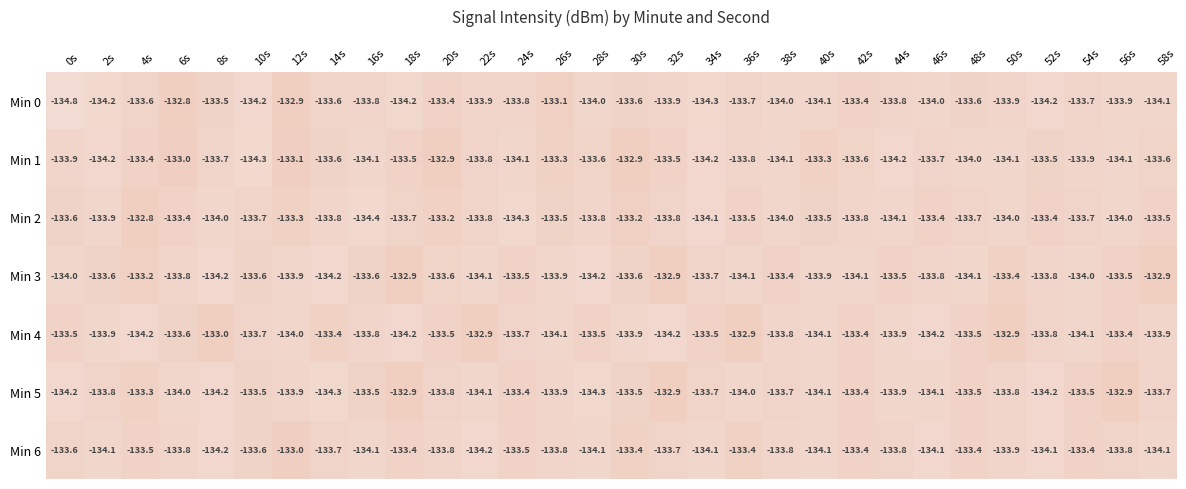

Which label corresponds to the smallest value in the chart?

0s